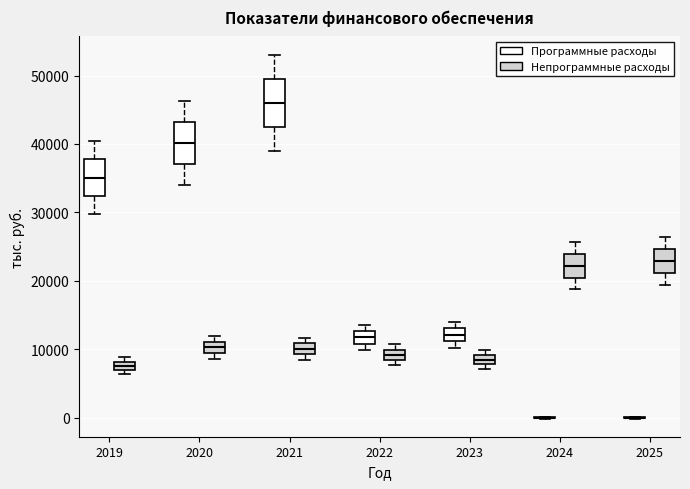

Where does the upper whisker of the box for 2021 (Программные расходы) end on the y-axis? The values are not printed on the chart, so give them approximately, as read against the axis.

53000